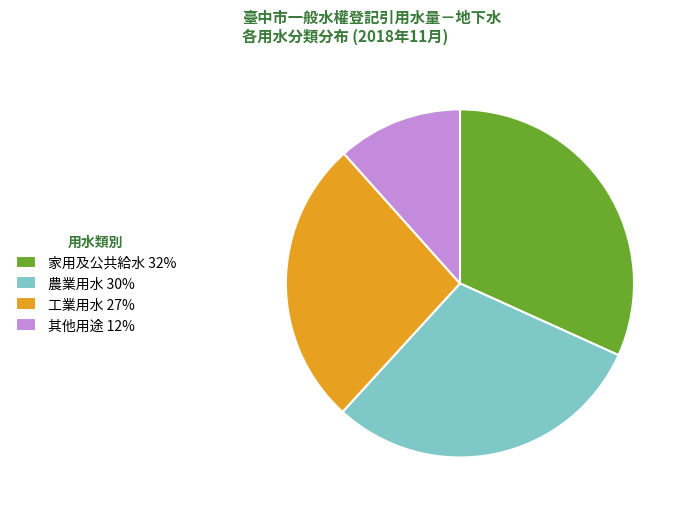

What is the ratio of the value at 農業用水 30% to the value at 工業用水 27%?

1.1